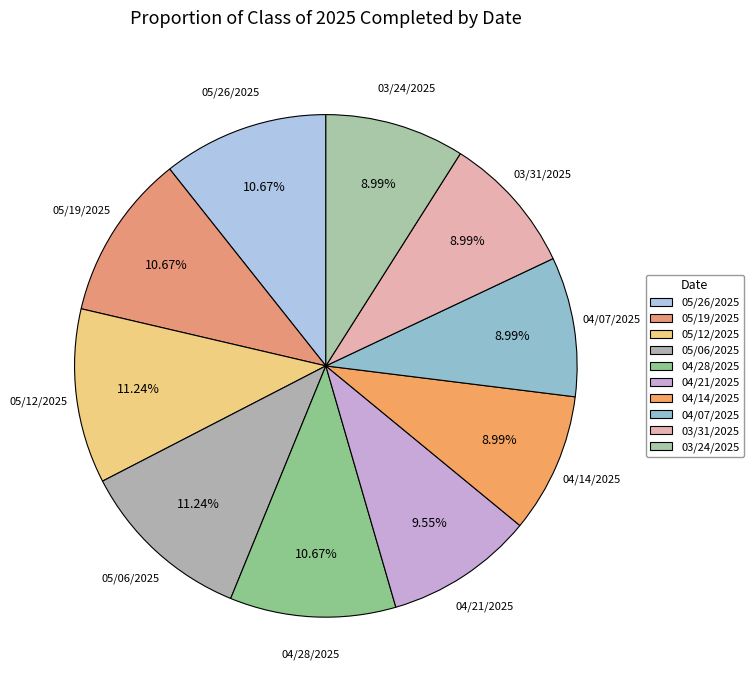

How many slices are in this pie chart?

10